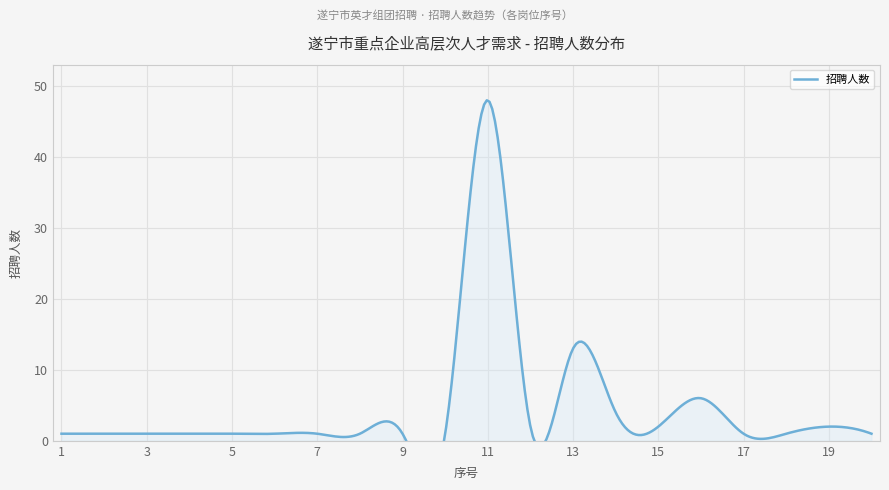

What is the value of the 18th point from the left?

1